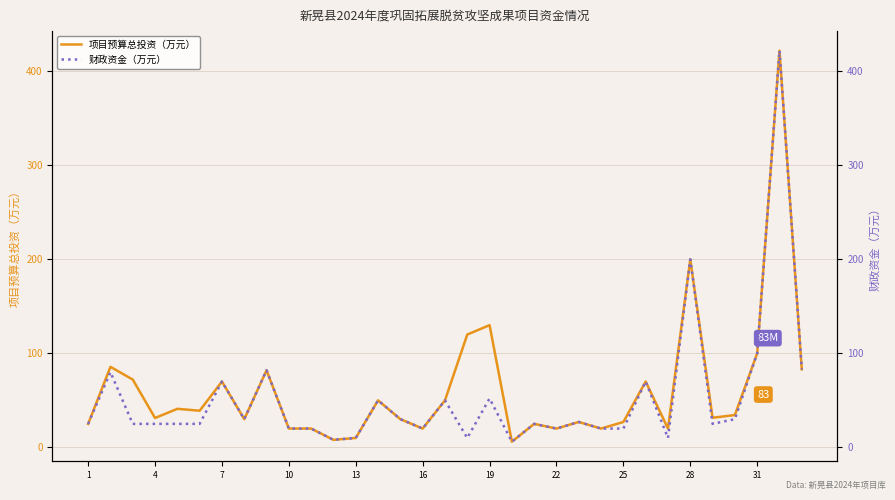

What is the sum of the 财政资金（万元） values at 20 and 14?

55.0